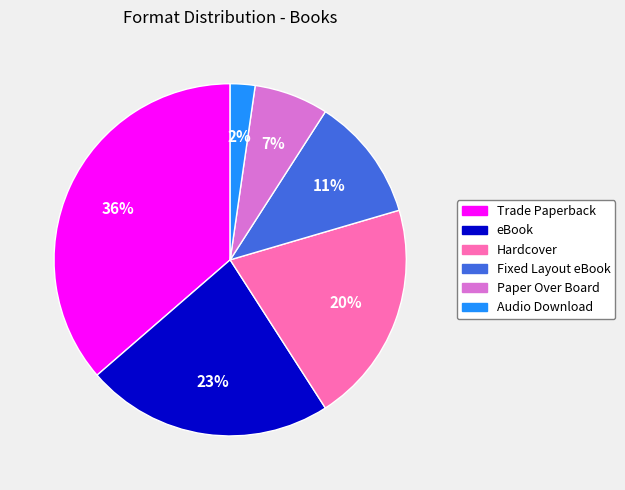

Which category has the smallest portion of the pie?

Audio Download